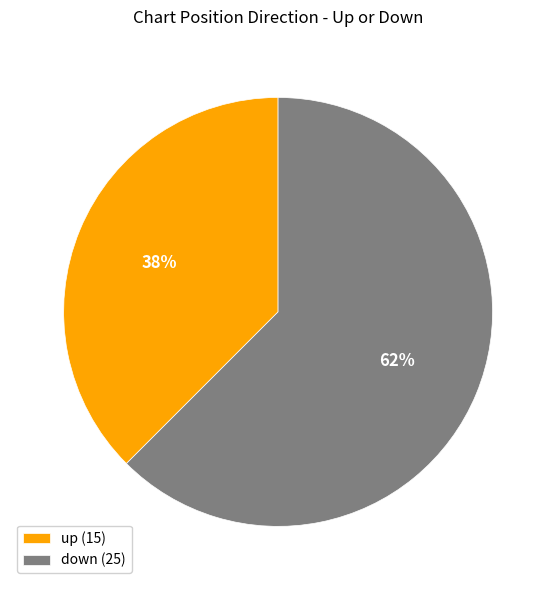

Combined, do down and up account for over 50%?

Yes